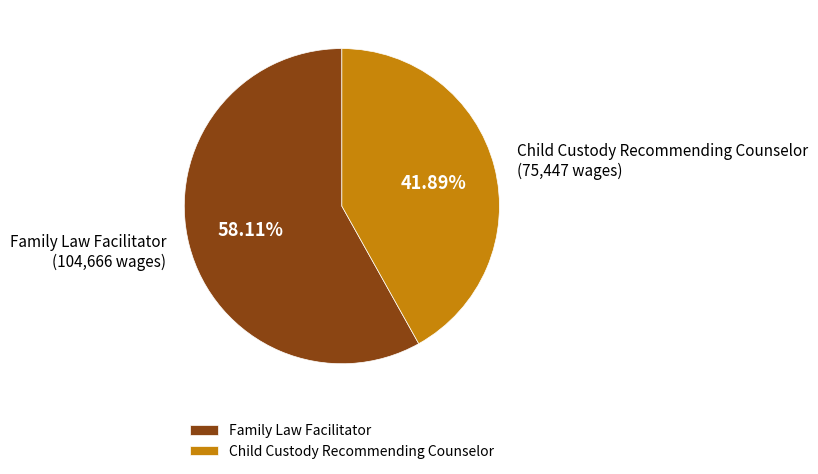

How many slices are in this pie chart?

2